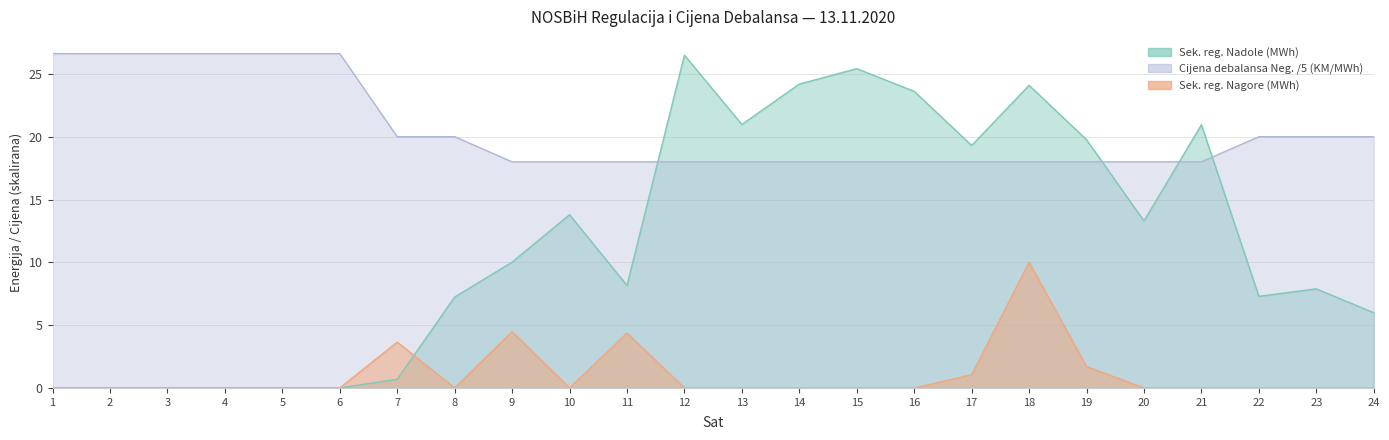

The value of Sekundarna regulacija Nagore (MWh) at 4 is 0.0. True or false?

True